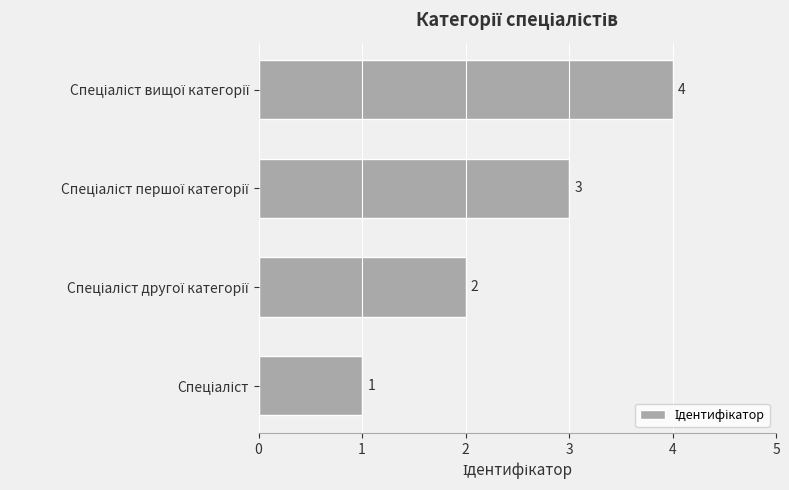

How many values are between 2 and 4?

3